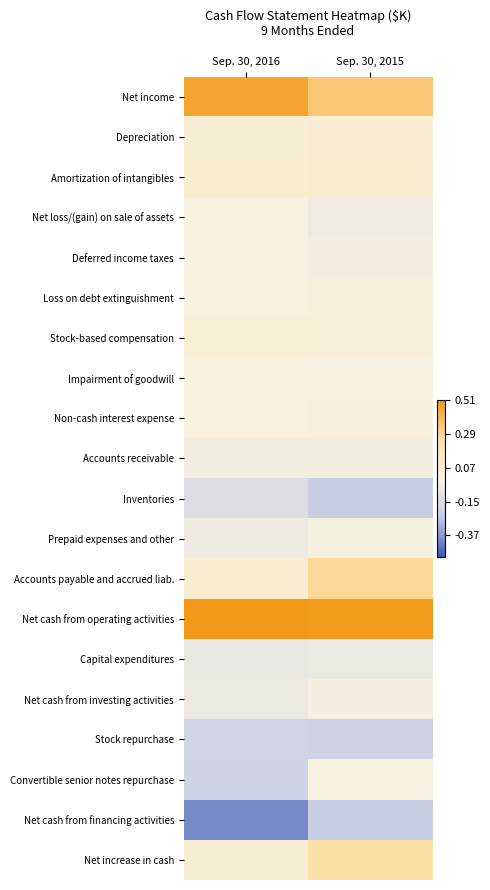

Which label corresponds to the smallest value in the chart?

Sep. 30, 2016